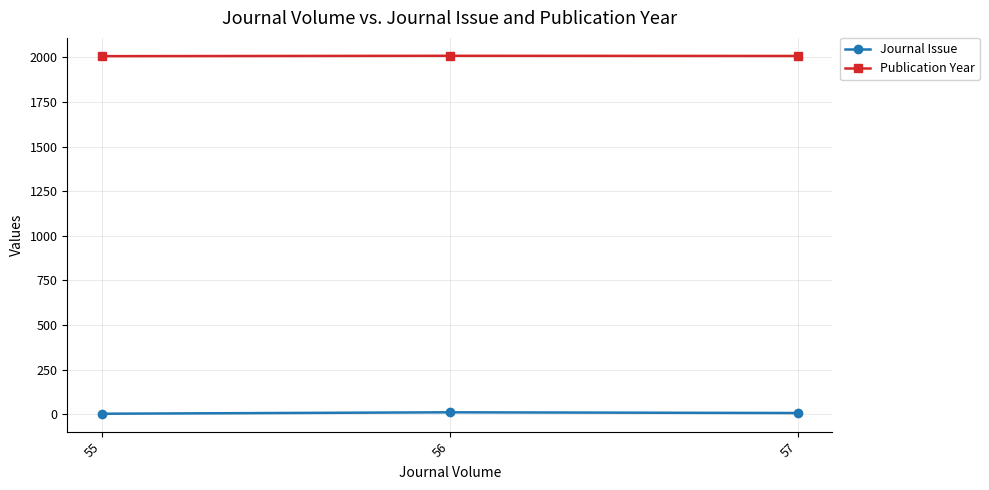

Is the value of Publication Year at 57 greater than the value of Journal Issue at 55?

Yes